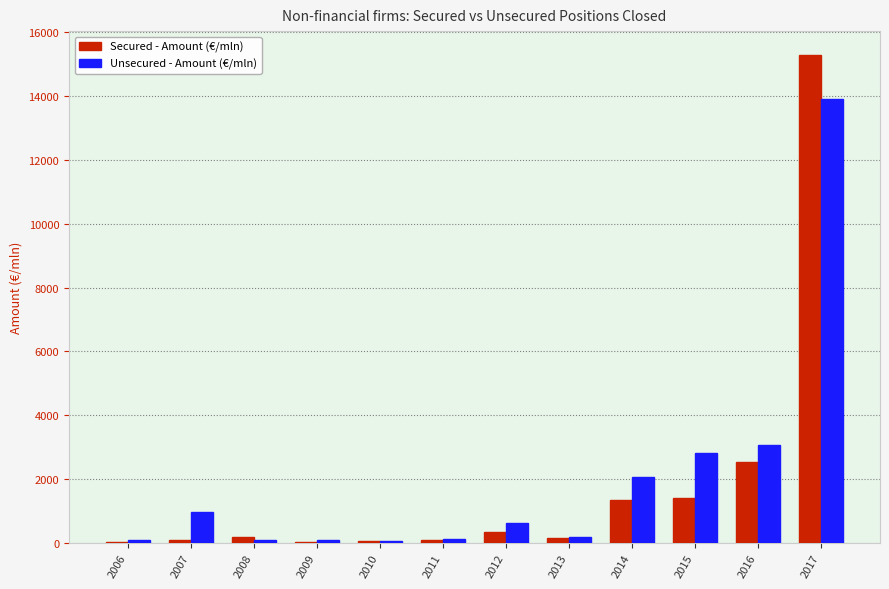

What value does the Unsecured - Amount (€/mln) series have at 2009?

88.9